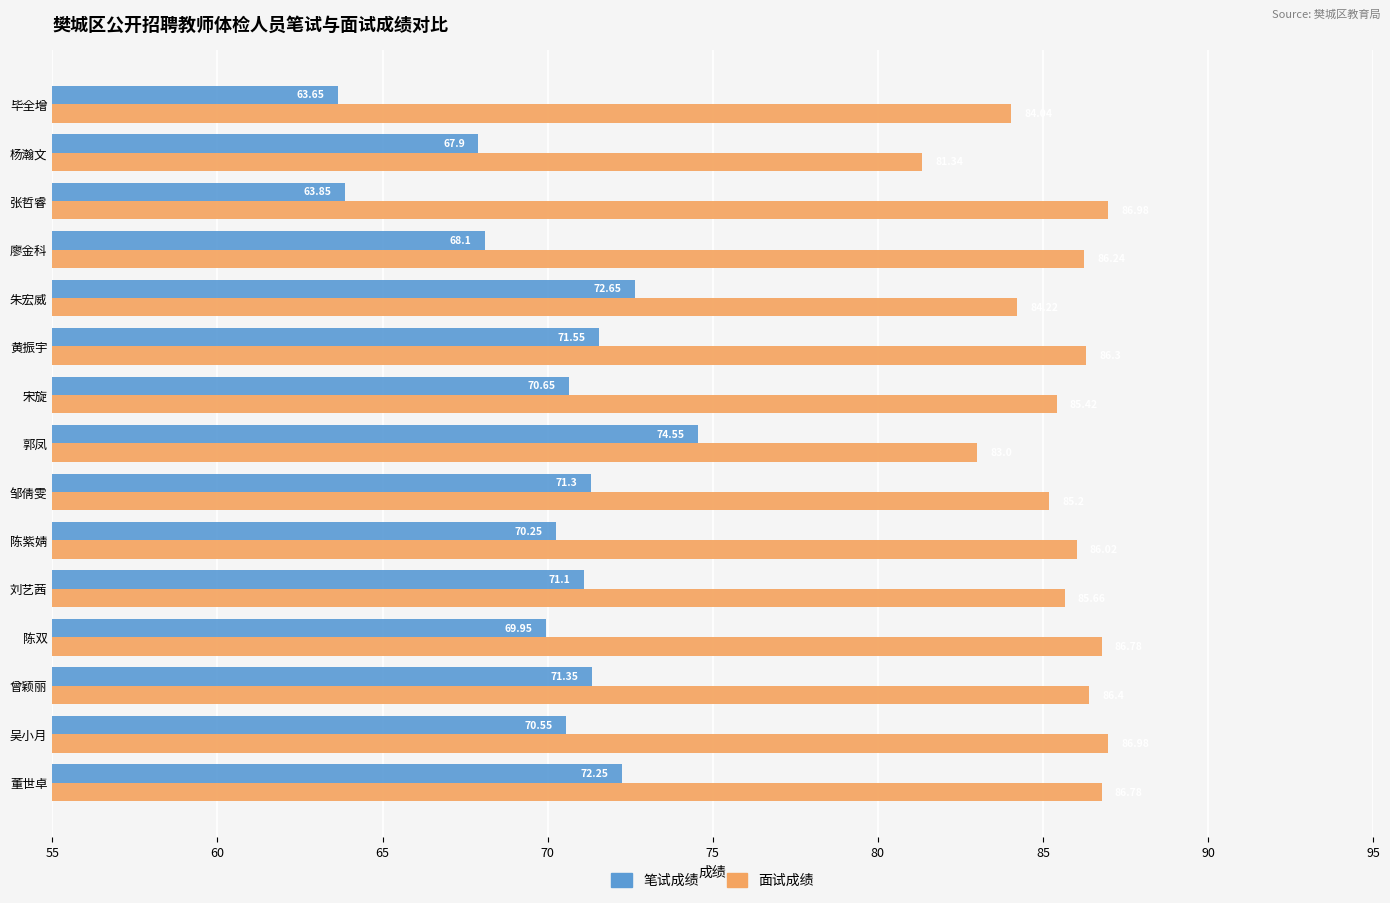

Where is 面试成绩 nearest to the value 84?

毕全增